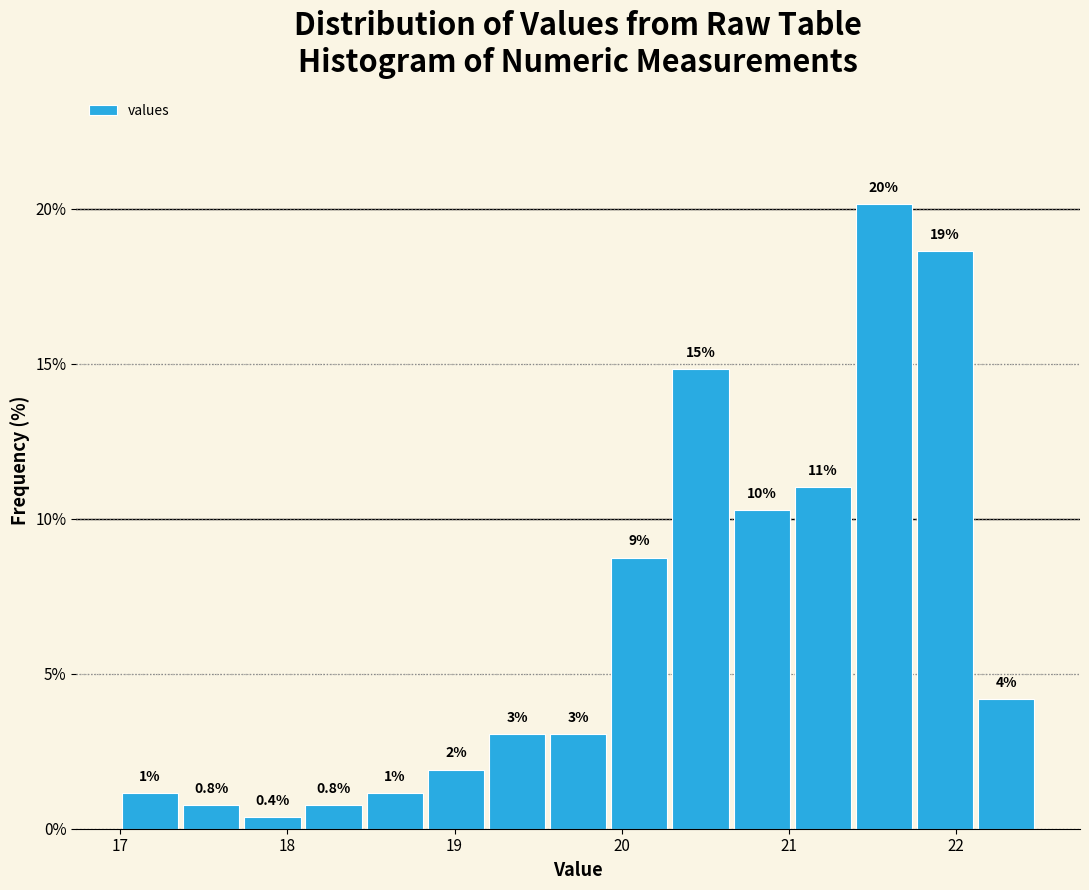

Read against the x-axis, roughly where is the centre of the tallest bar?

21.6